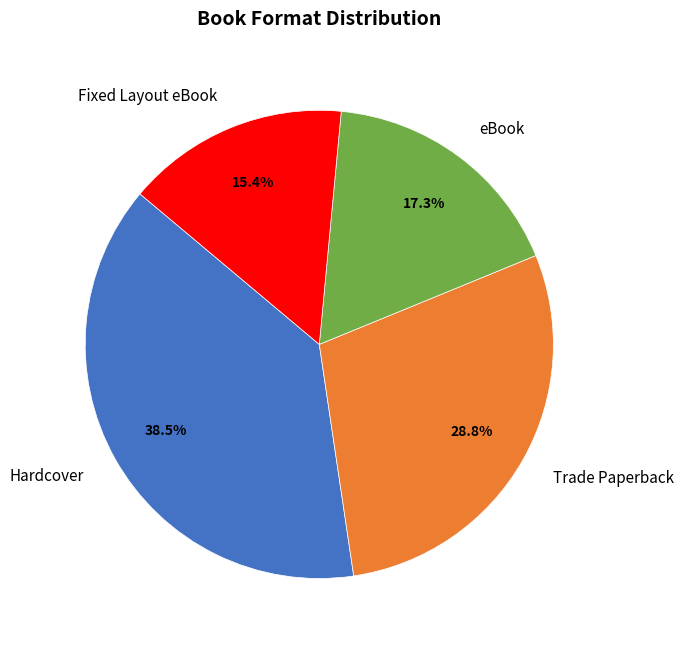

How many slices are in this pie chart?

4